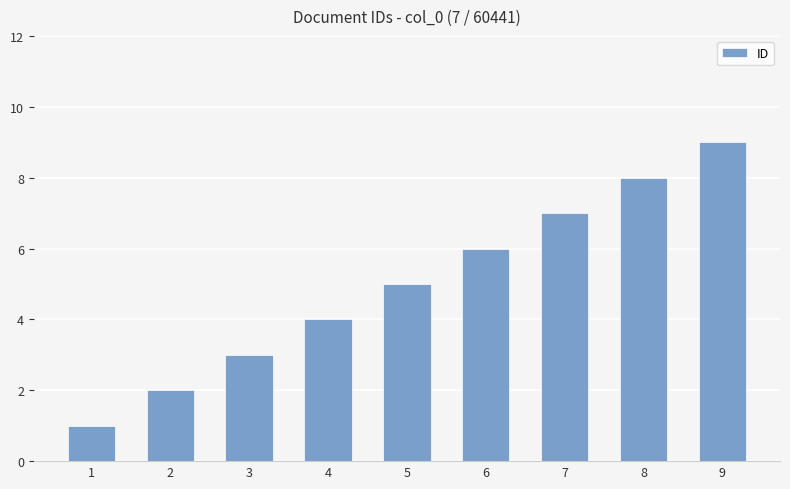

Where is the data nearest to the value 5?

5